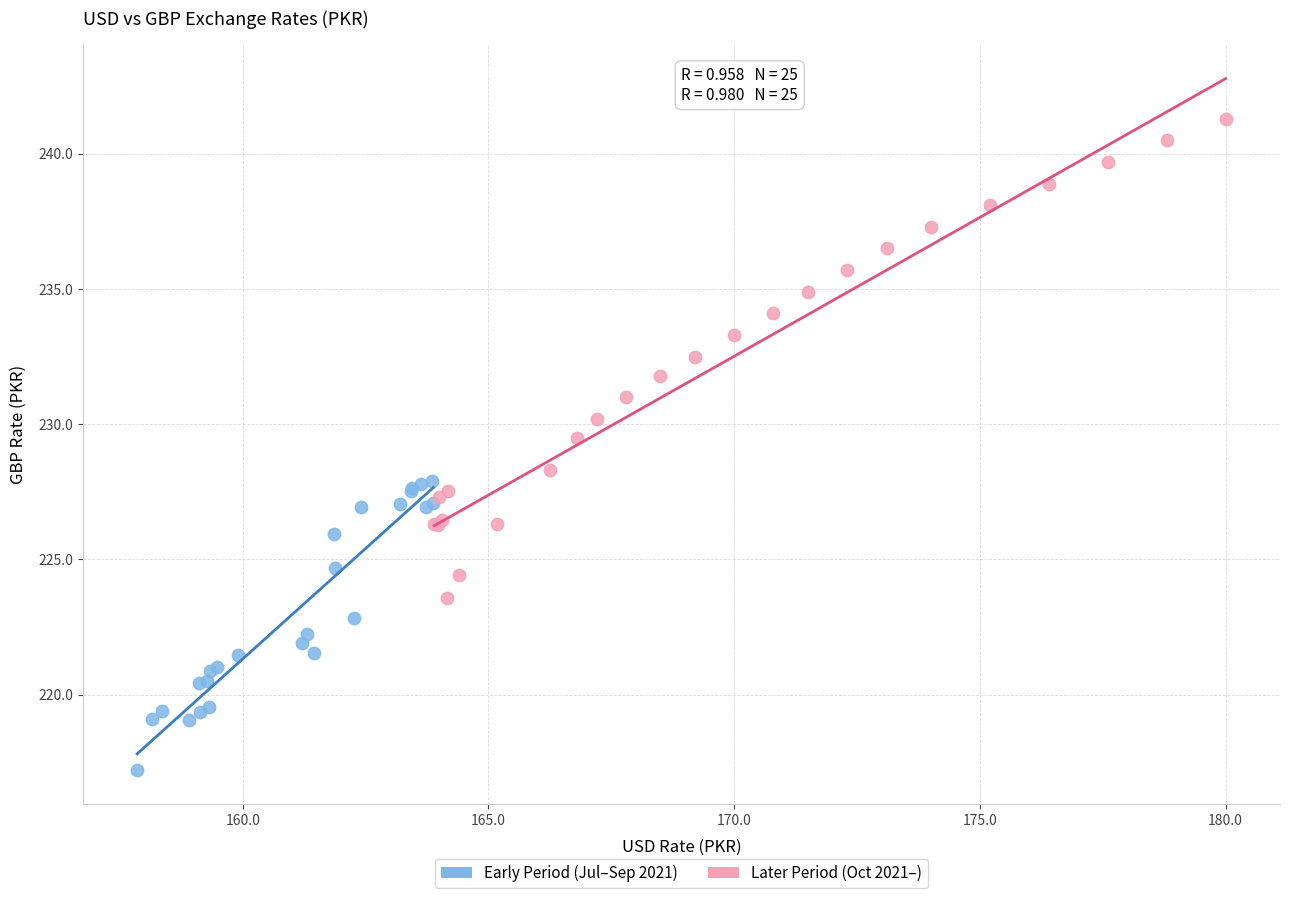

Which series contains the highest Y value?

Later Period (Oct 2021–)